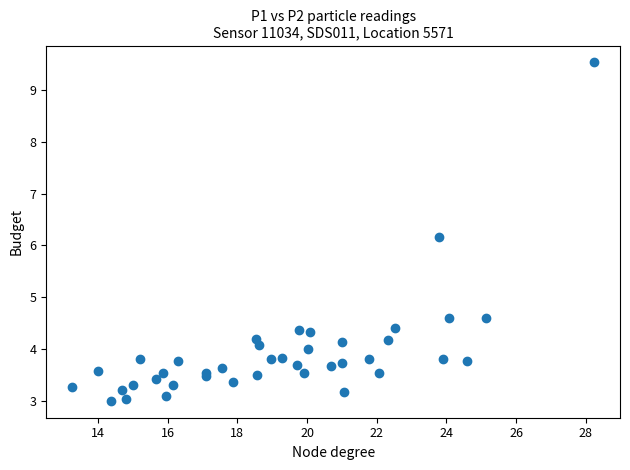

What Y value in the scatter plot is closest to 6?

6.2